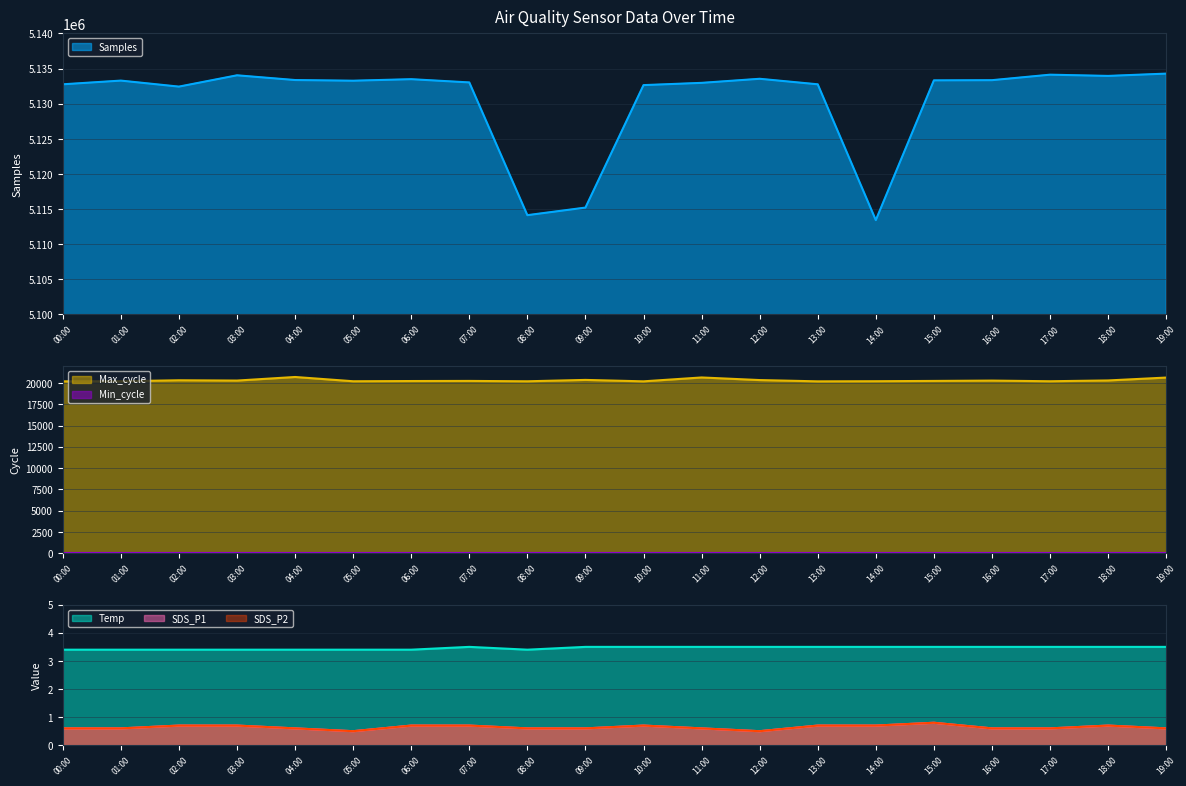

True or false: SDS_P2 has a value of 0.3 at 12:00.

False